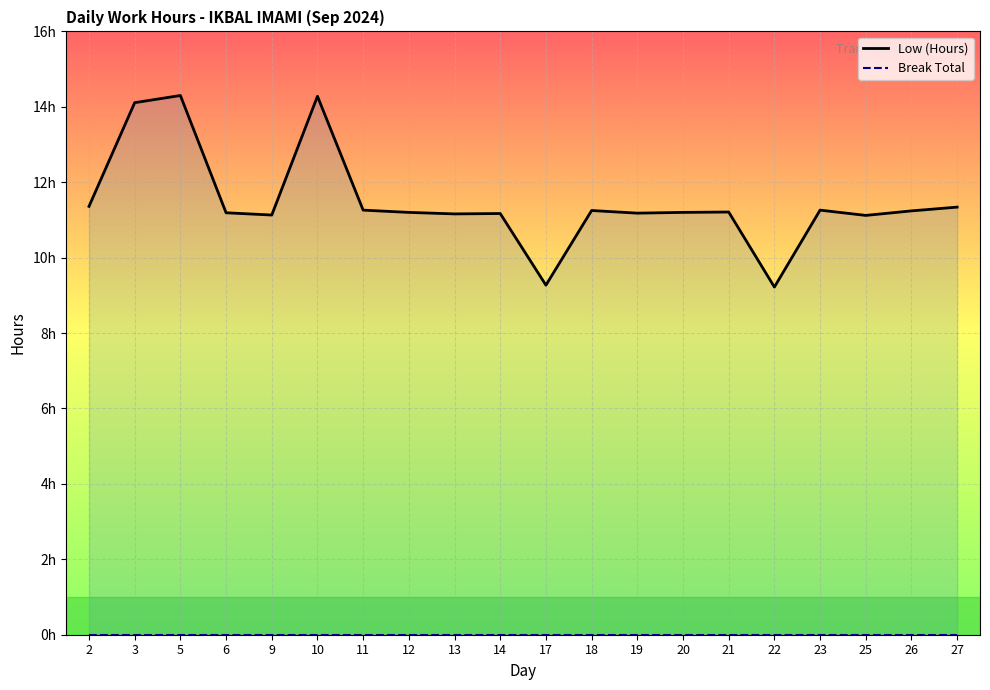

Rank the series by their maximum value, from lowest to highest.

Break Total, Low (Hours)